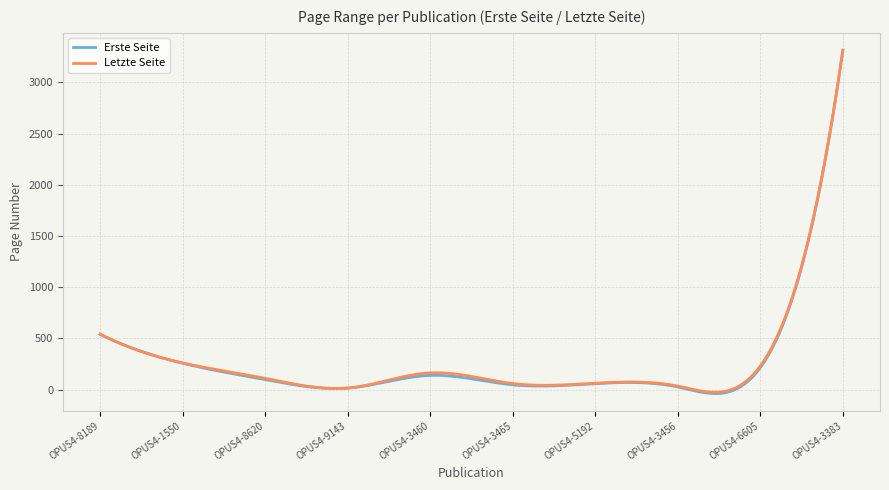

What are all the series names shown in the legend?

Erste Seite, Letzte Seite